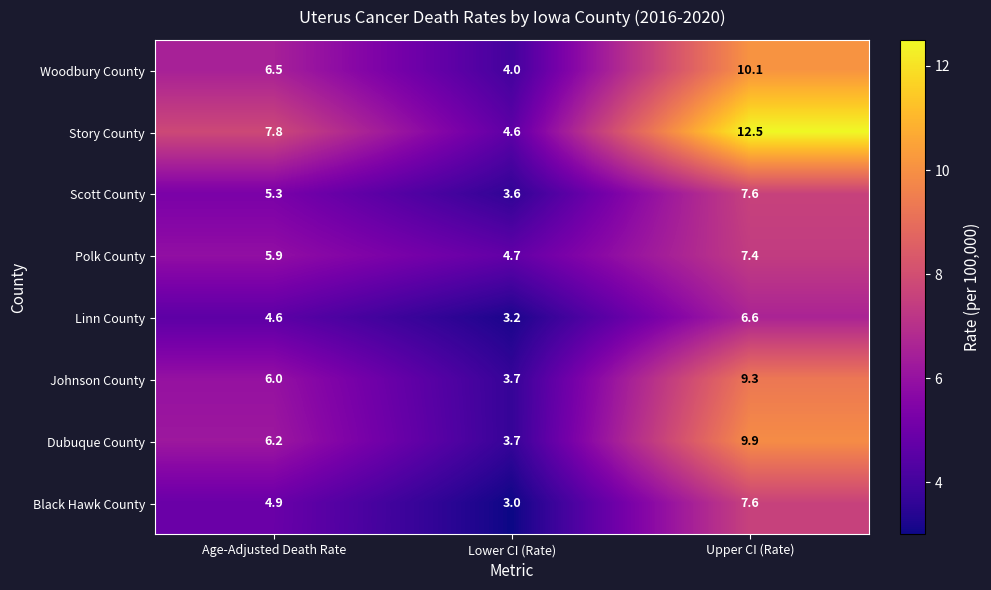

Rank the series at Age-Adjusted Death Rate from lowest to highest value.

Linn County, Black Hawk County, Scott County, Polk County, Johnson County, Dubuque County, Woodbury County, Story County